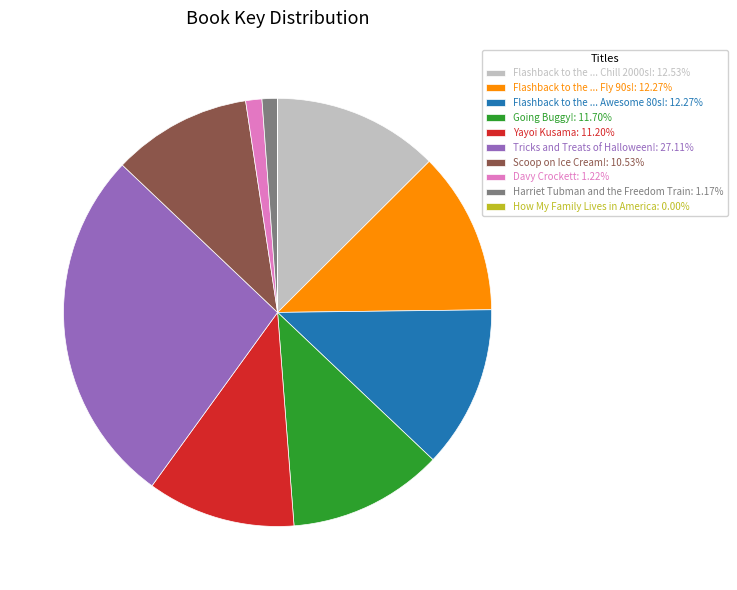

Is the sum of Flashback to the ... Fly 90s!: 12.27% and Tricks and Treats of Halloween!: 27.11% greater than half?

No